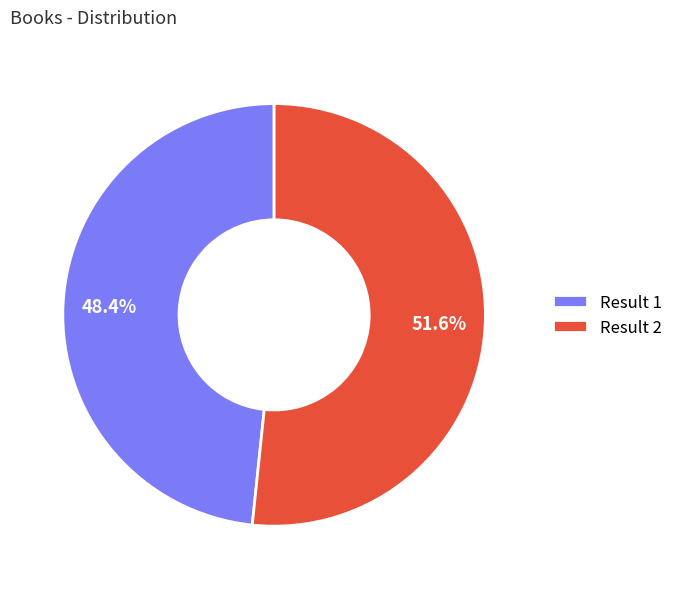

Rank the categories by value from lowest to highest.

Result 1, Result 2